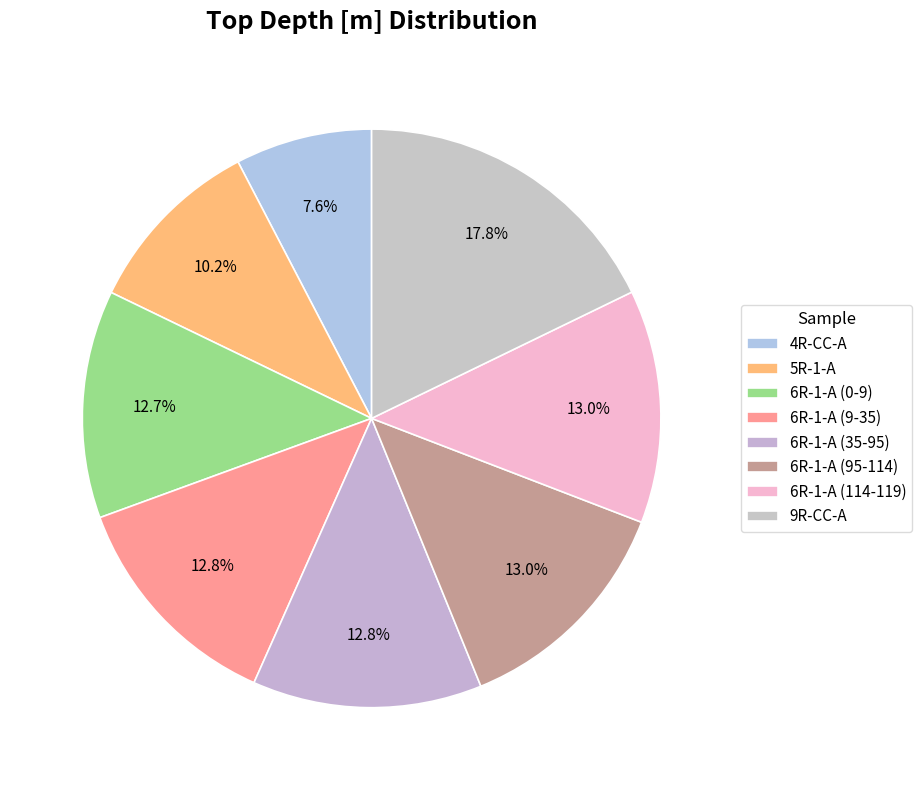

Count the number of slices in the pie.

8